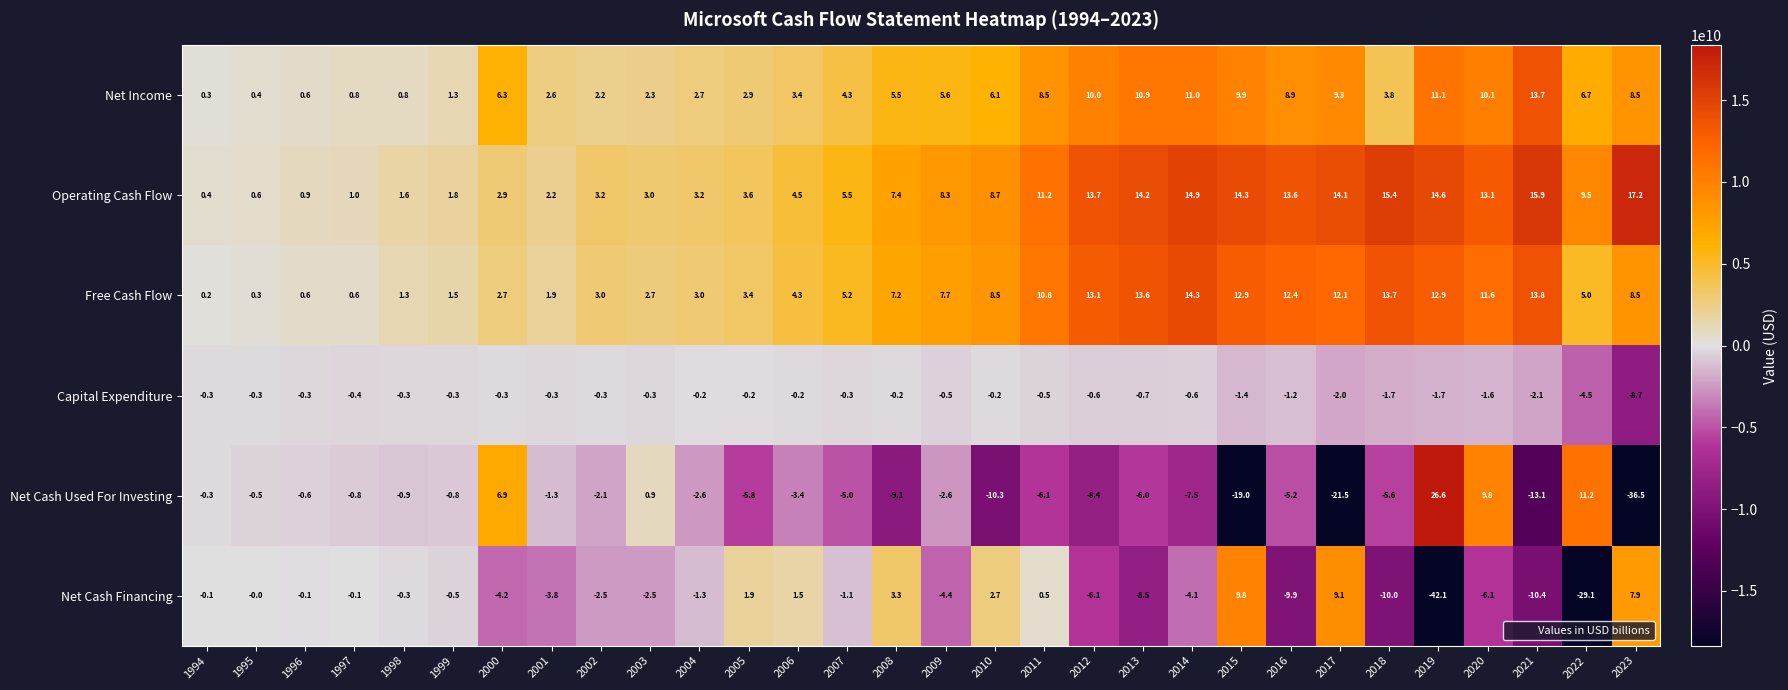

Read the Net Cash Used For Investing value at 1995.

-0.5